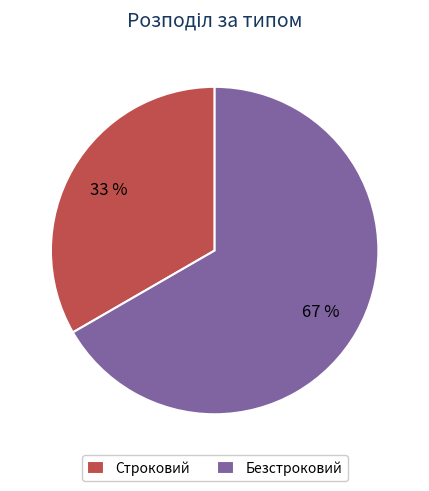

What is the smallest slice in the pie chart?

Строковий